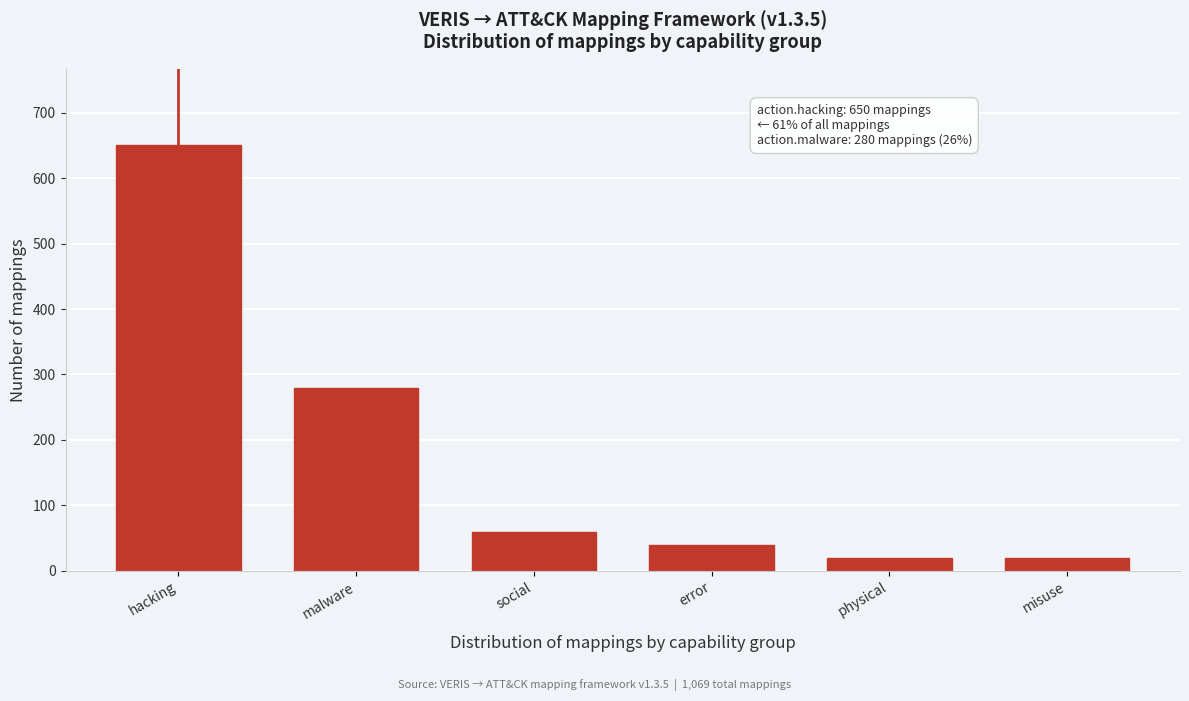

Read the value at social.

60